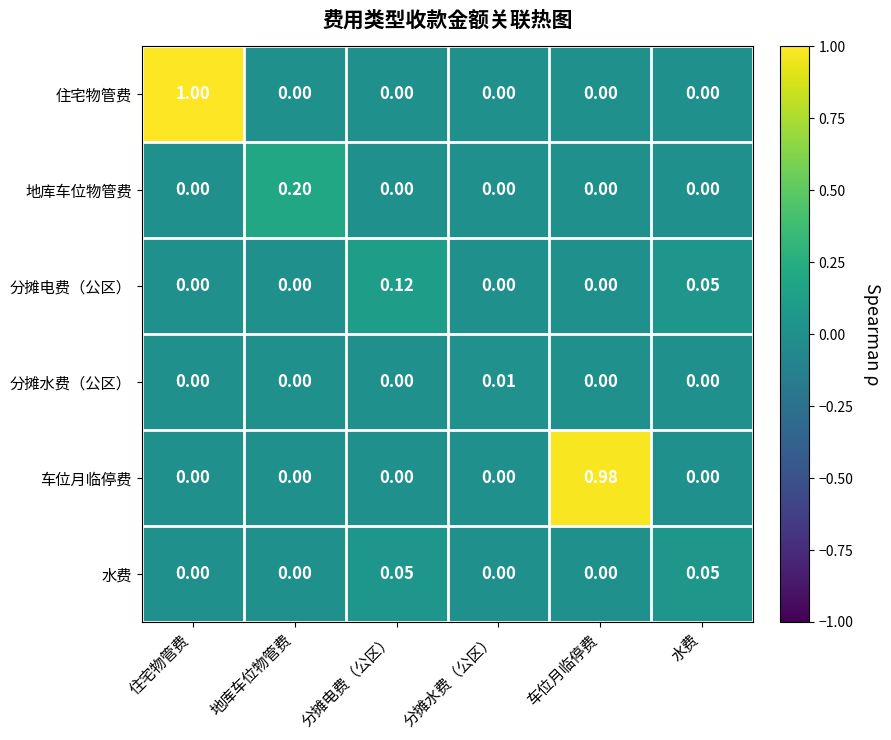

Which series has the largest range (max minus min)?

住宅物管费